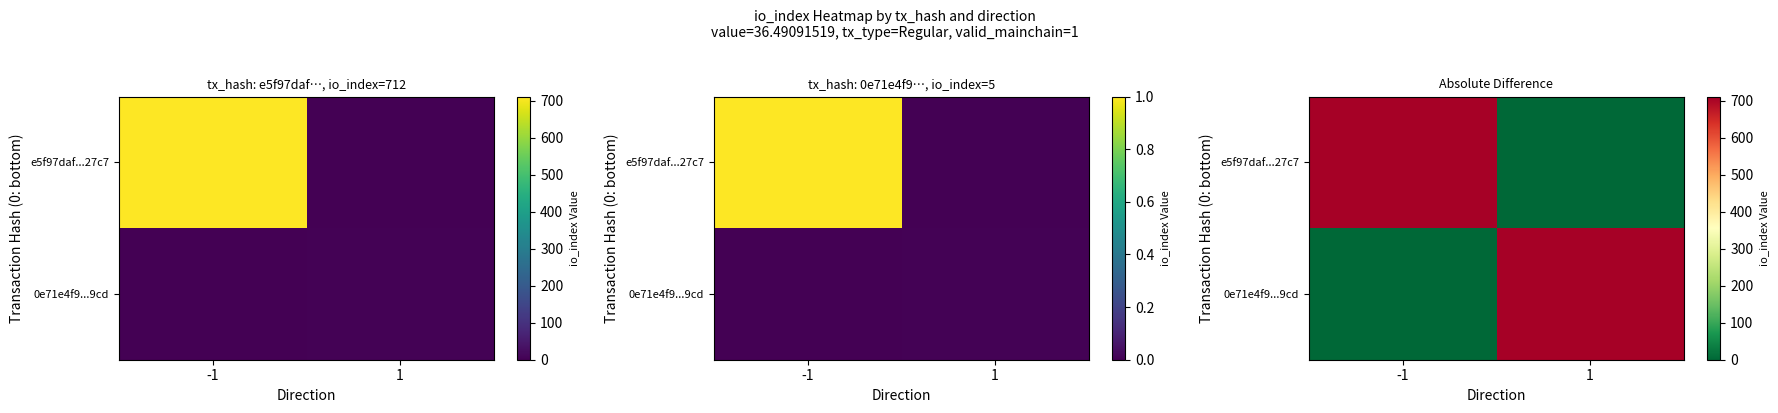

What is the spread (max minus min) of values at -1?

707